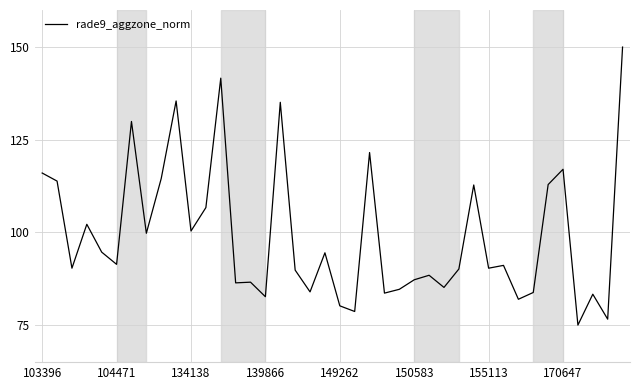

What is the maximum value shown in the chart?

150.0